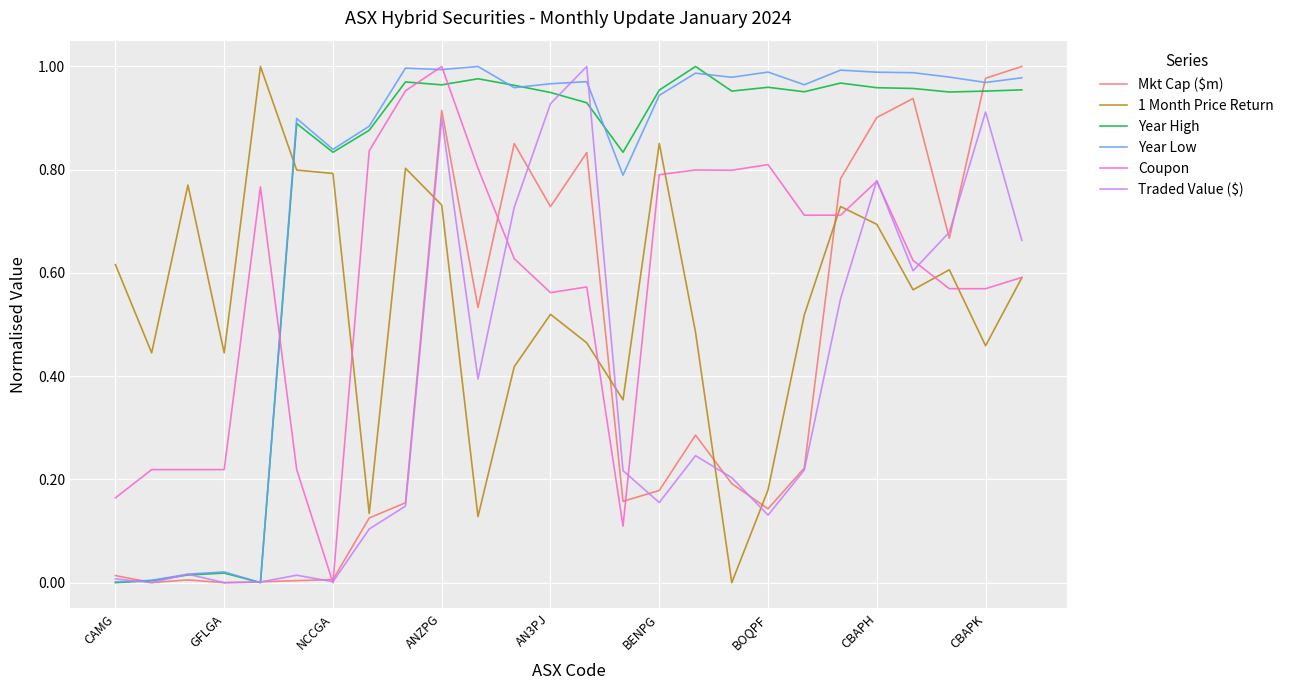

Which series ends up on top after the final intersection of Year Low and 1 Month Price Return?

Year Low